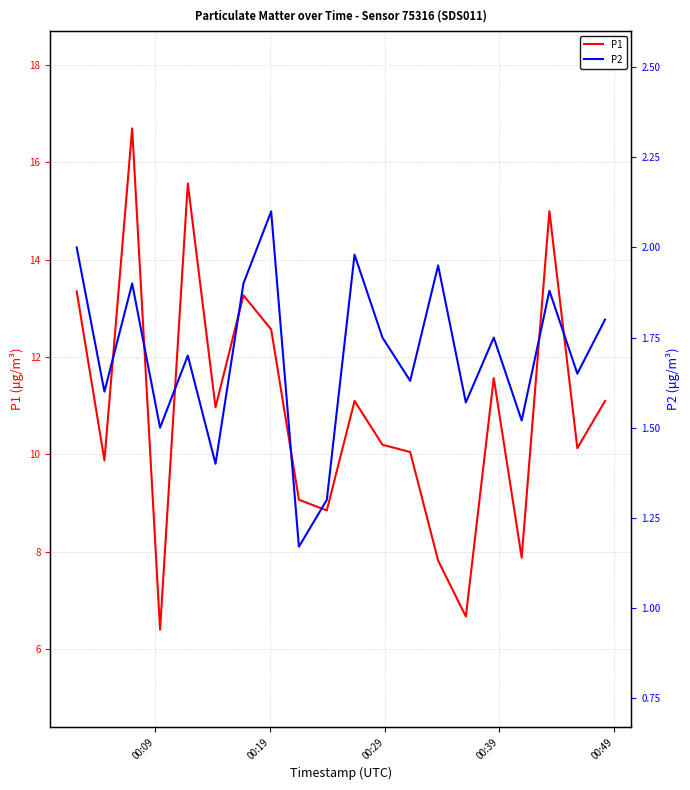

What is the highest value of the P1 series?

16.7